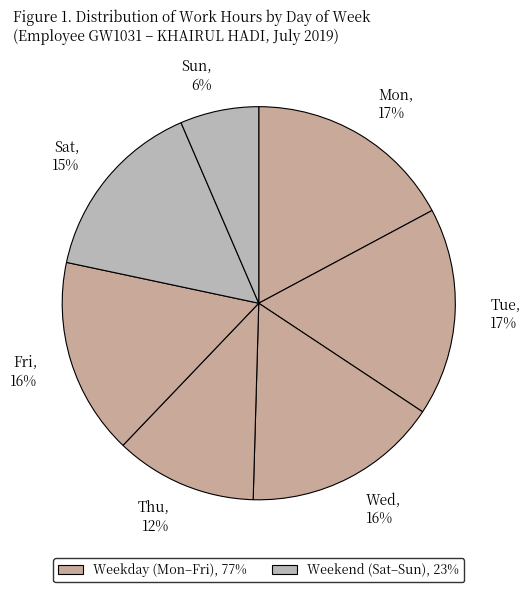

To the nearest percent, what is the average slice percentage?

14%